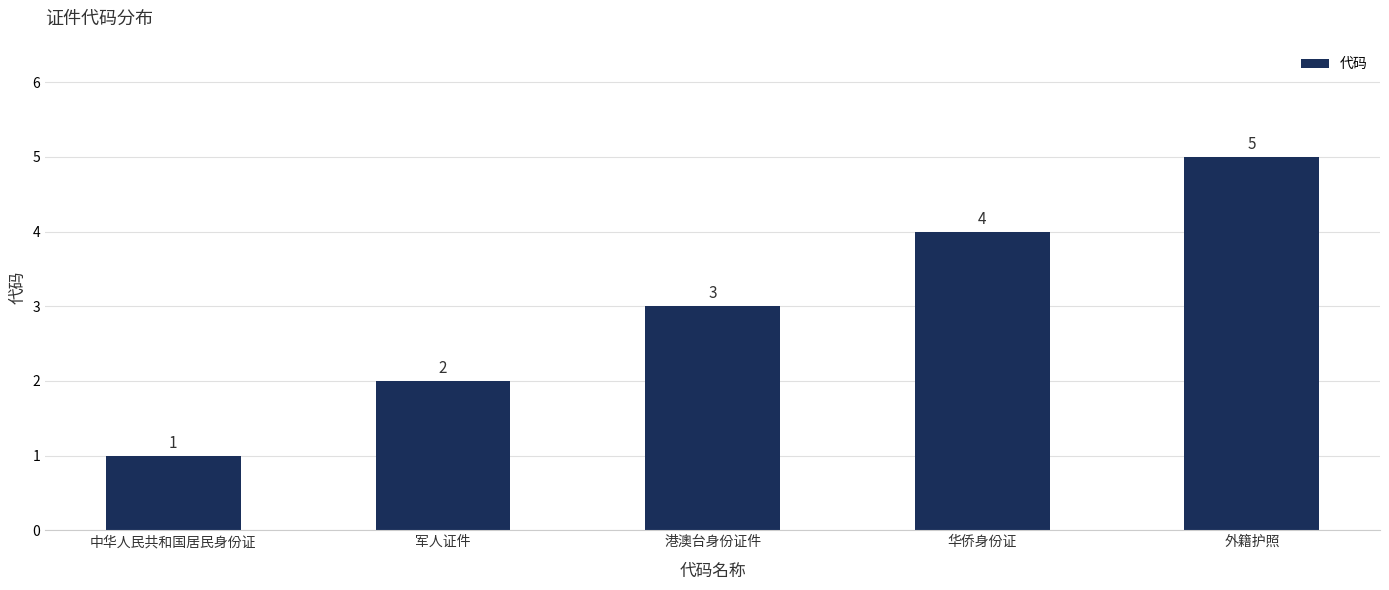

What is the change in value from 中华人民共和国居民身份证 to 华侨身份证?

+3